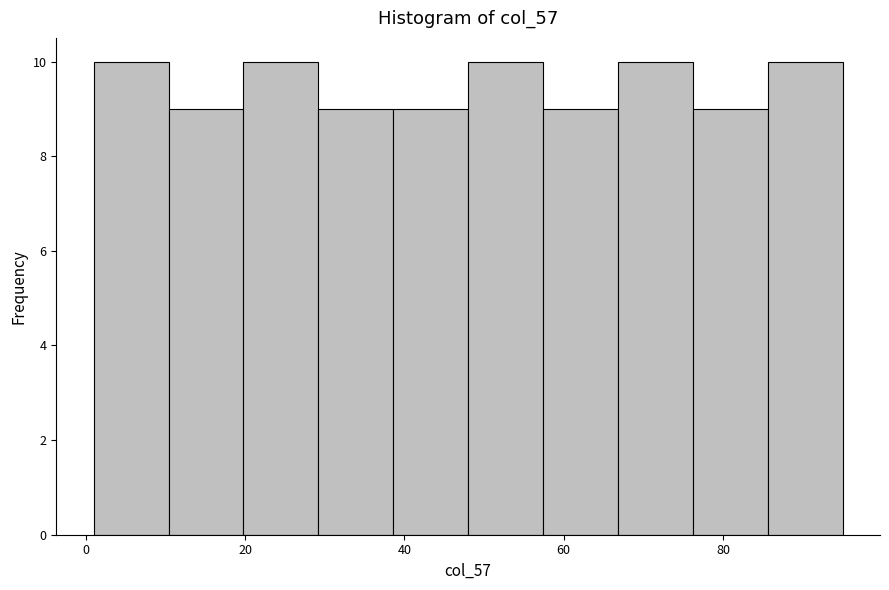

Reading left to right, list every bar in this chart as the range it spans on the x-axis followed by its height. Neither the bar edges nor the heights are printed on the chart, so give them approximately, as read against the axes.

1.0 to 10.4: 10
10.4 to 19.8: 9
19.8 to 29.2: 10
29.2 to 38.6: 9
38.6 to 48.0: 9
48.0 to 57.4: 10
57.4 to 66.8: 9
66.8 to 76.2: 10
76.2 to 85.6: 9
85.6 to 95.0: 10